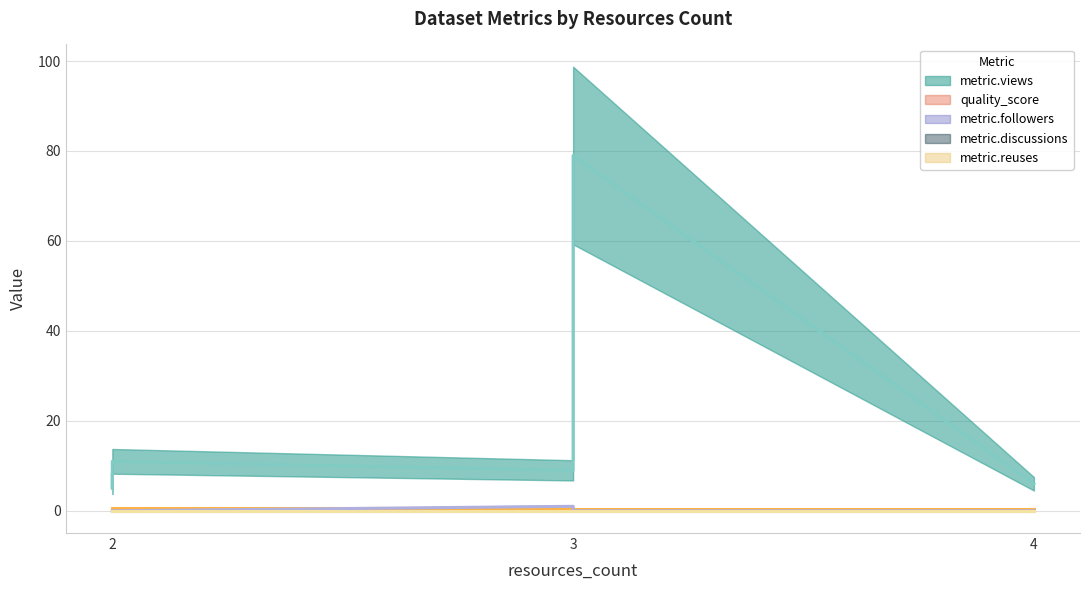

The metric.discussions series shows 0.0 at 3. True or false?

True